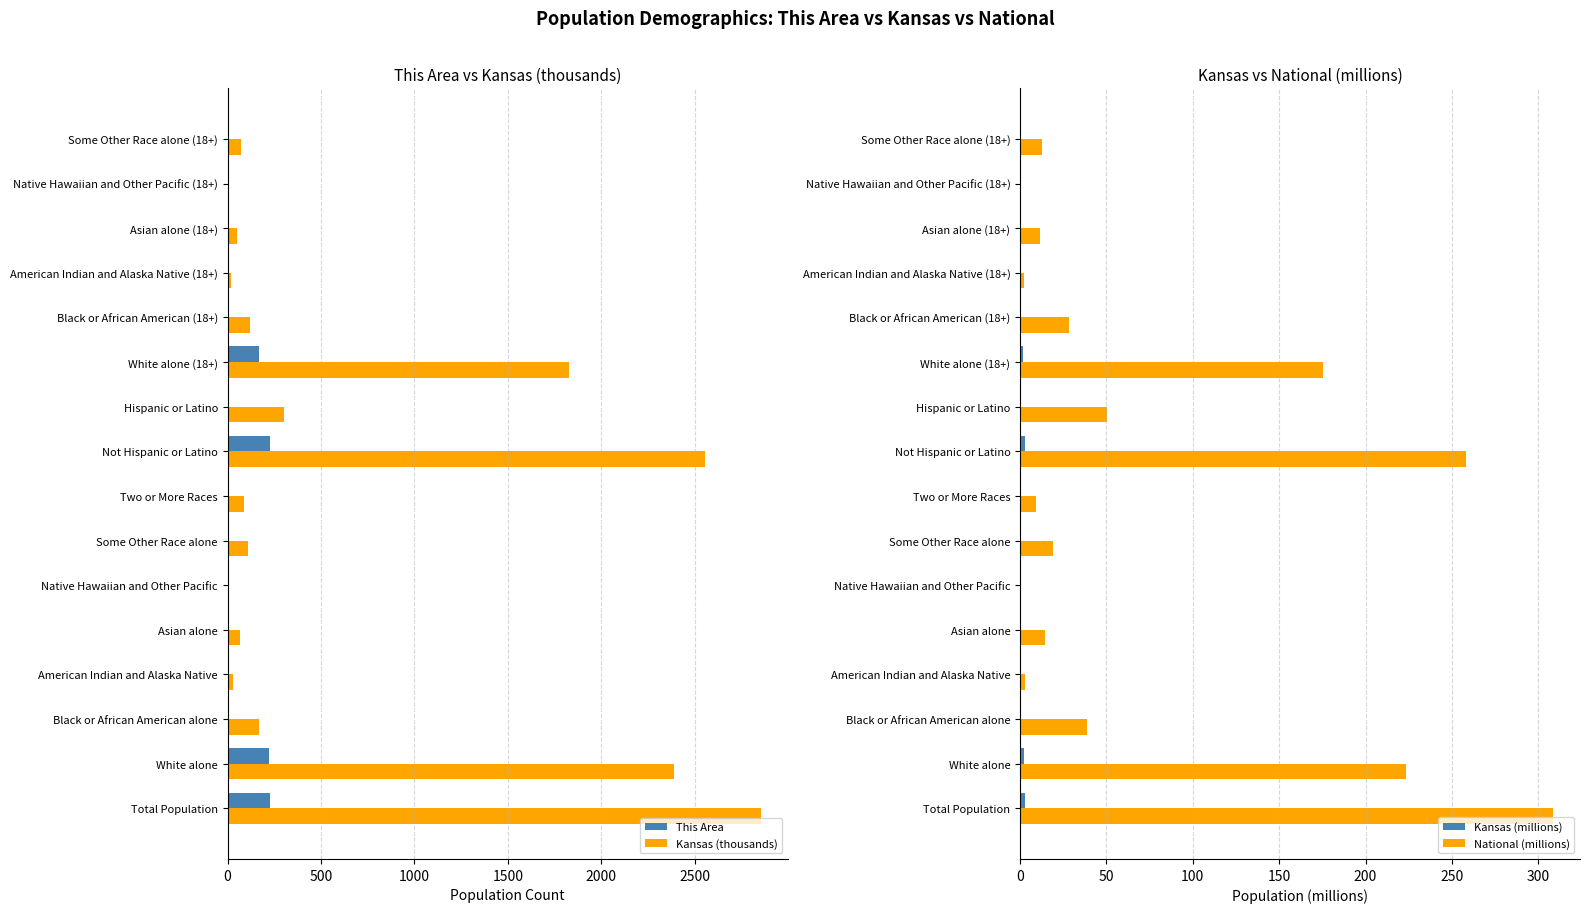

Which series has the largest total across all categories?

Kansas (thousands)